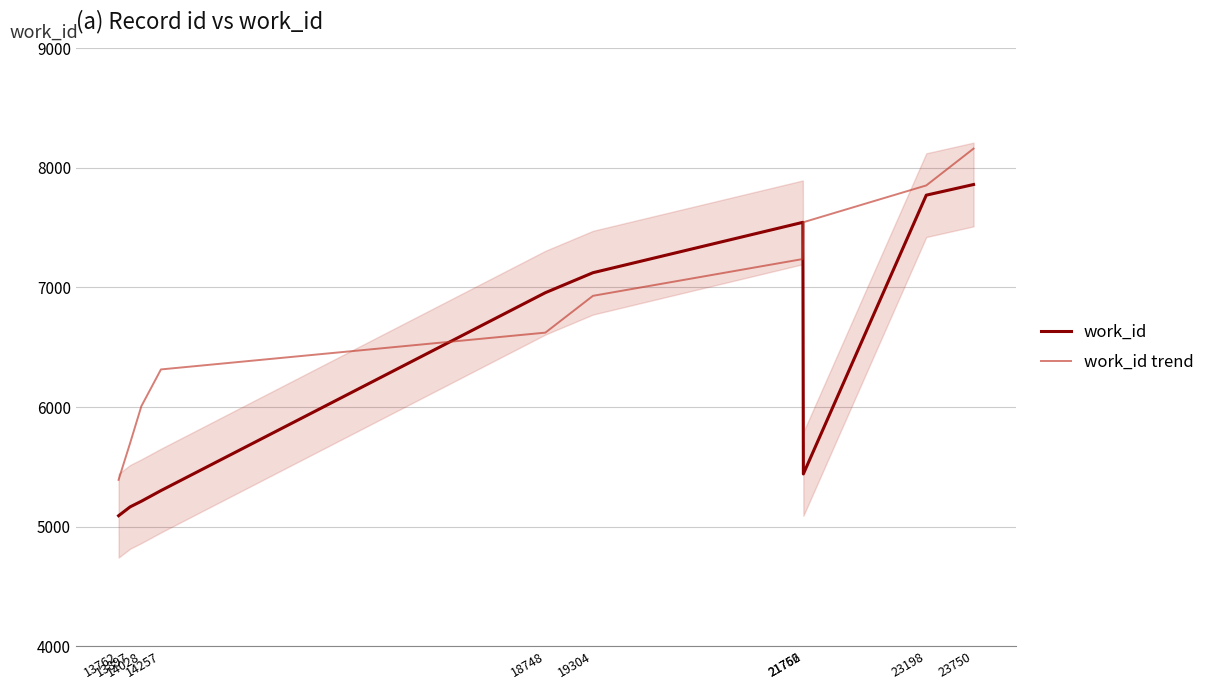

Reading left to right, transcribe all the data shown in this chart.

work_id: 13762=5092.0	13897=5166.0	14028=5213.0	14257=5302.0	18748=6956.0	19304=7123.0	21756=7544.0	21762=5441.0	23198=7771.0	23750=7860.0
work_id trend: 13762=5392.0	13897=5699.6	14028=6007.1	14257=6314.7	18748=6622.2	19304=6929.8	21756=7237.3	21762=7544.9	23198=7852.4	23750=8160.0